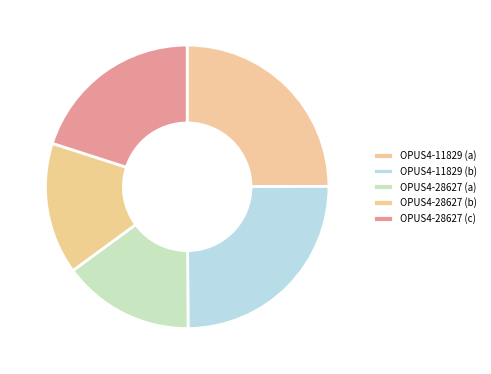

How many segments does this pie chart have?

5